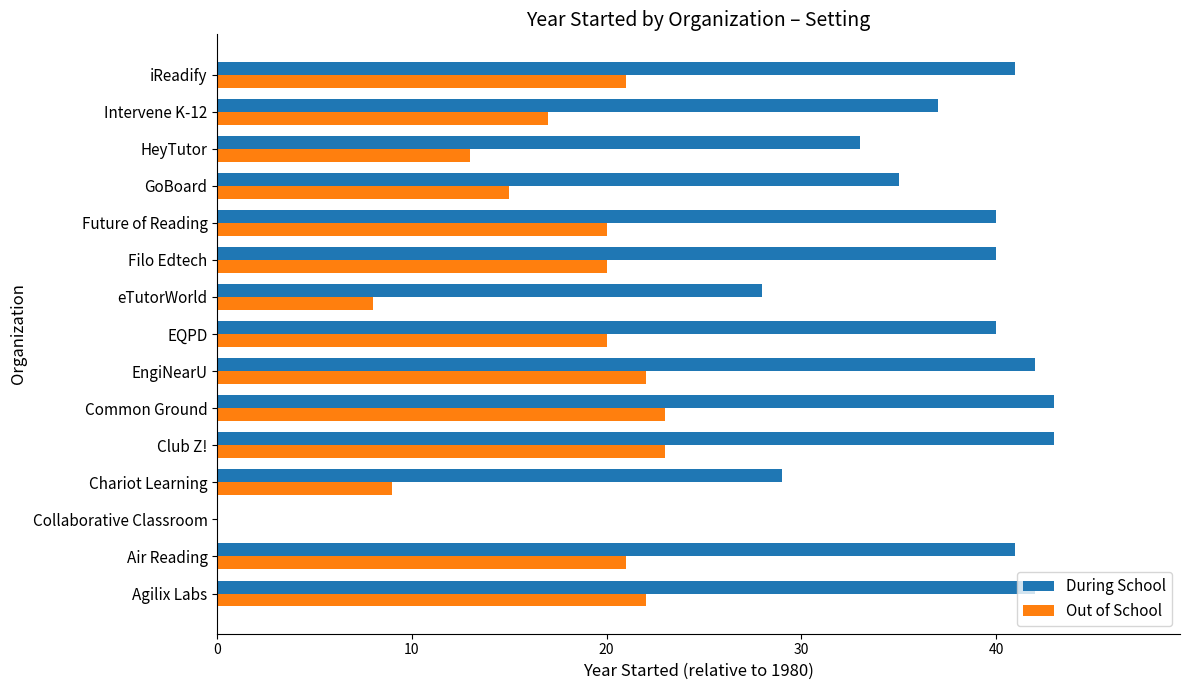

What is the sum of all Out of School values?

254